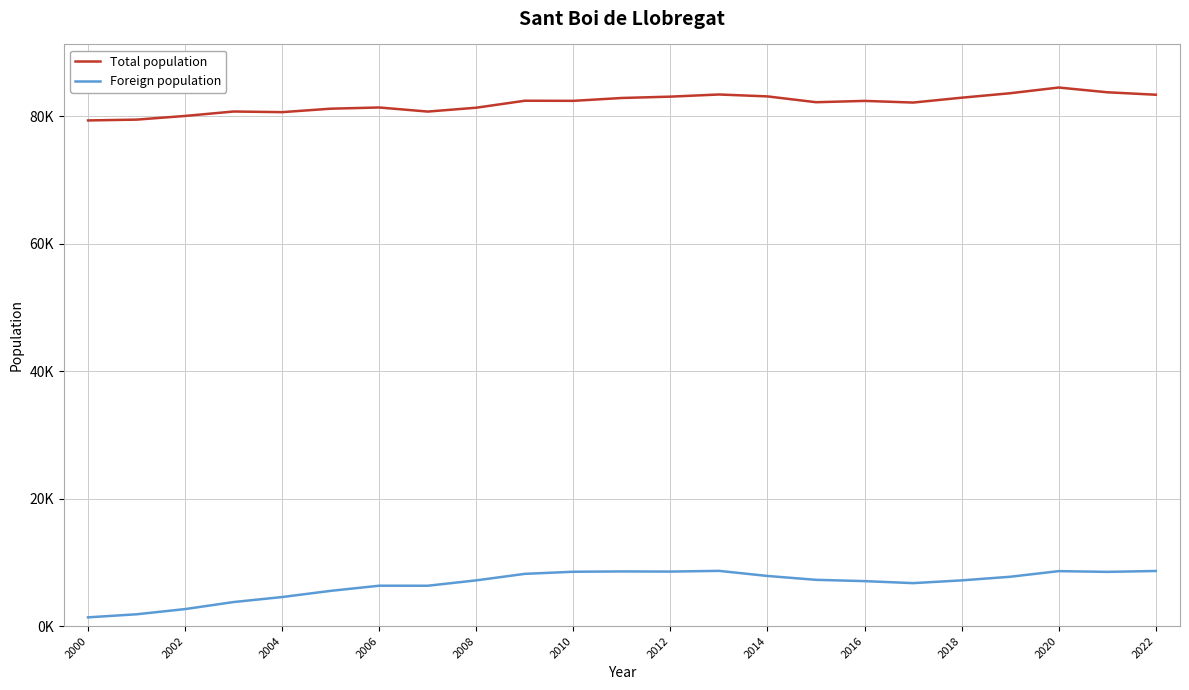

Is this an area chart (filled region under the line)?

No